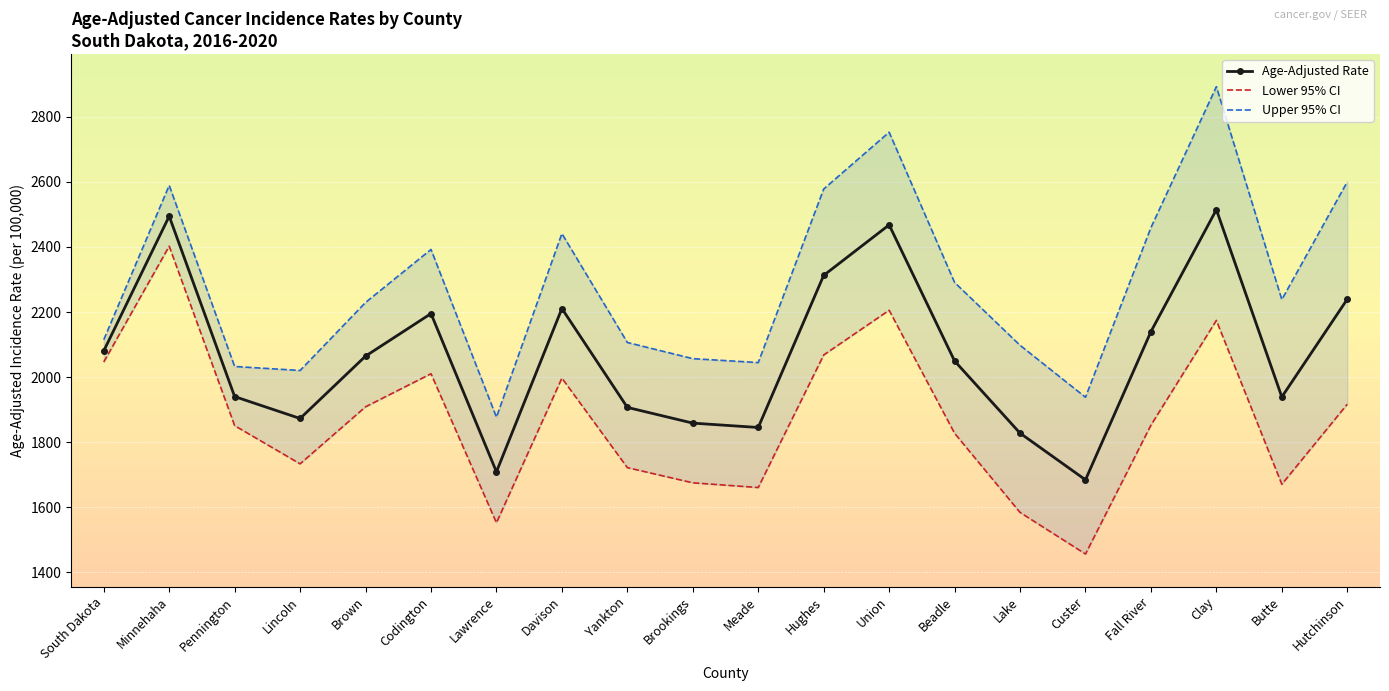

What is the difference between the maximum and minimum values in the Lower 95% CI series?

945.5